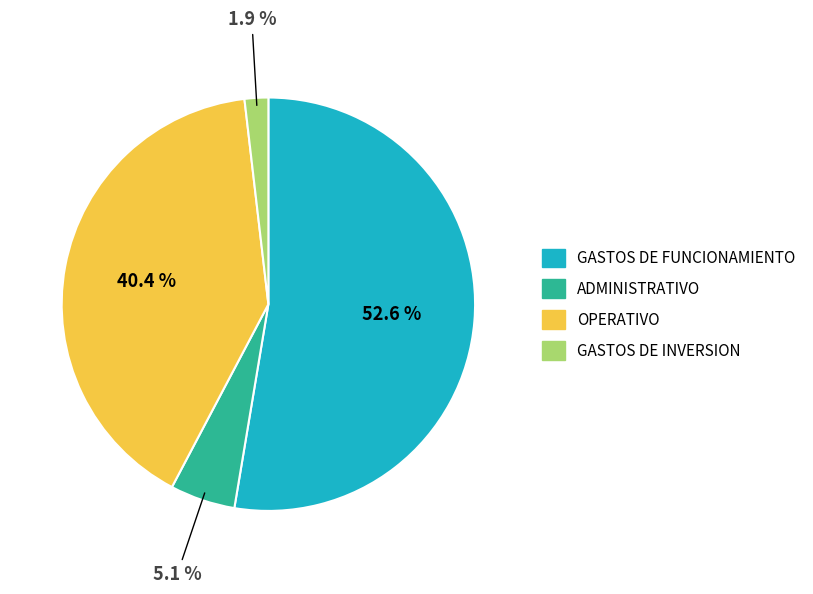

The GASTOS DE FUNCIONAMIENTO slice represents 44% of the pie. True or false?

False